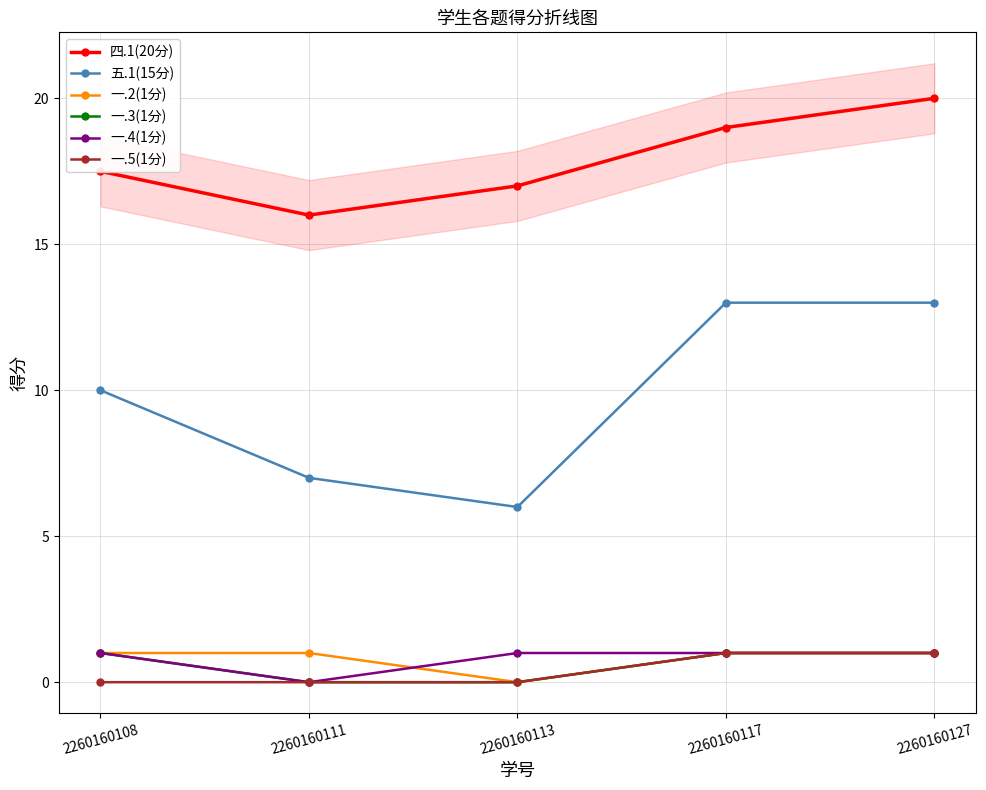

Which has a higher value, 2260160111 or 2260160117?

2260160117